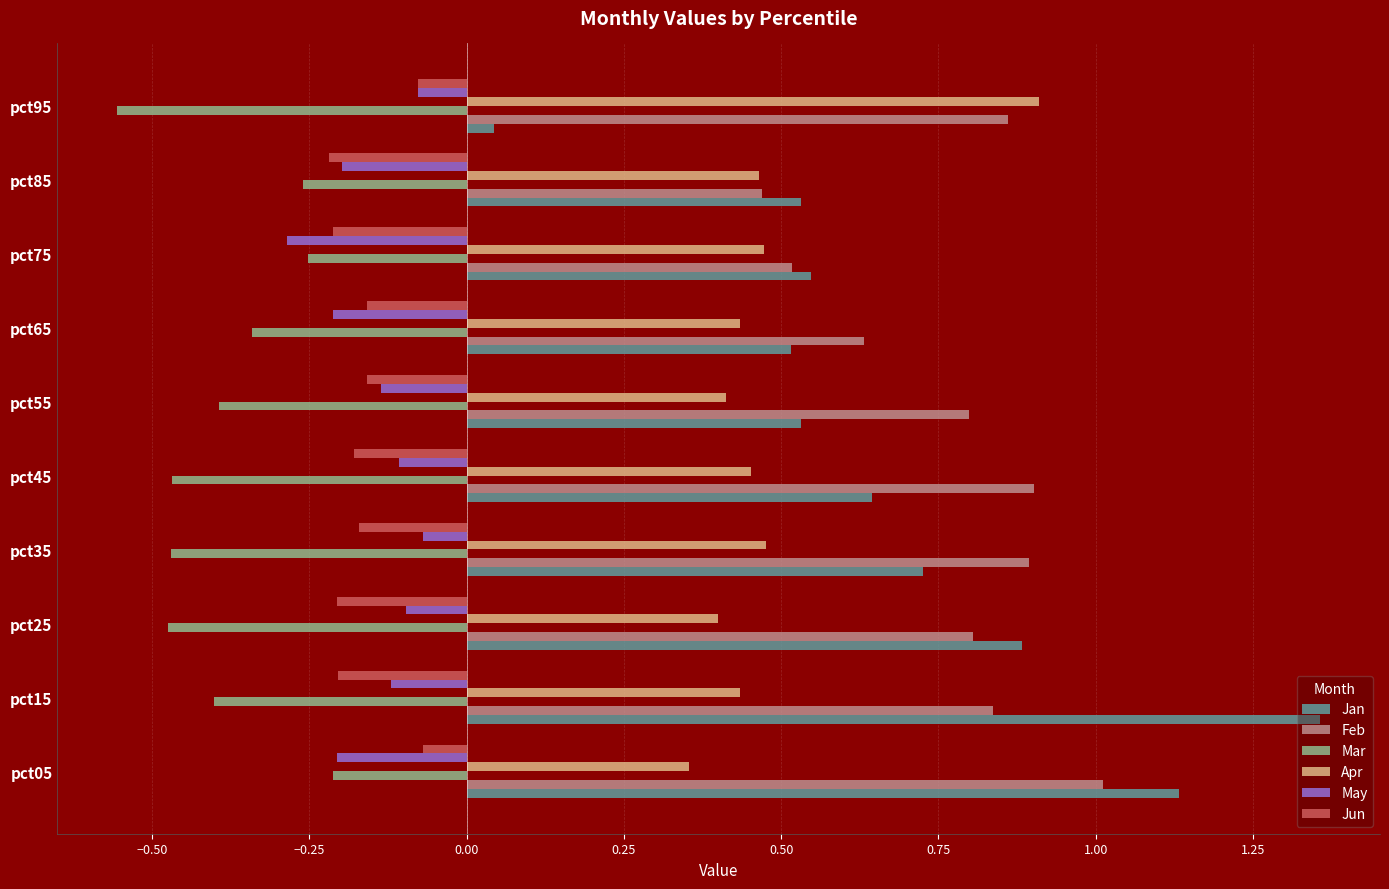

Which series has the largest total across all categories?

Feb